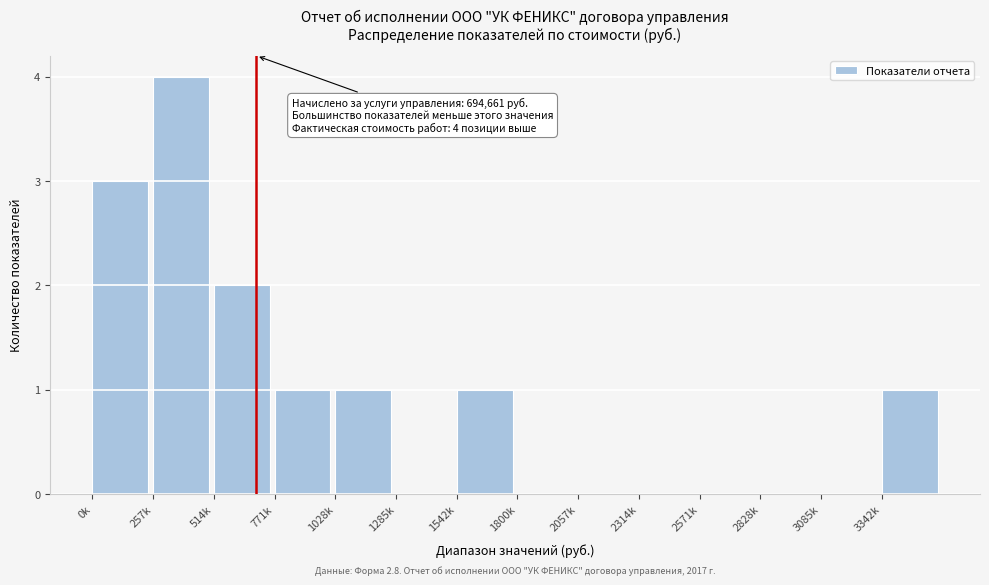

Reading left to right, transcribe all the data shown in this chart.

0k=3	257k=4	514k=2	771k=1	1028k=1	1285k=0	1542k=1	1800k=0	2057k=0	2314k=0	2571k=0	2828k=0	3085k=0	3342k=1